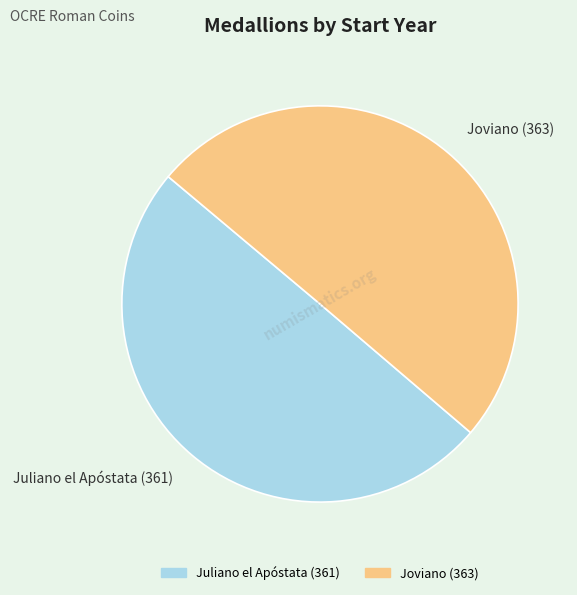

The Juliano el Apóstata (361) slice represents 64% of the pie. True or false?

False